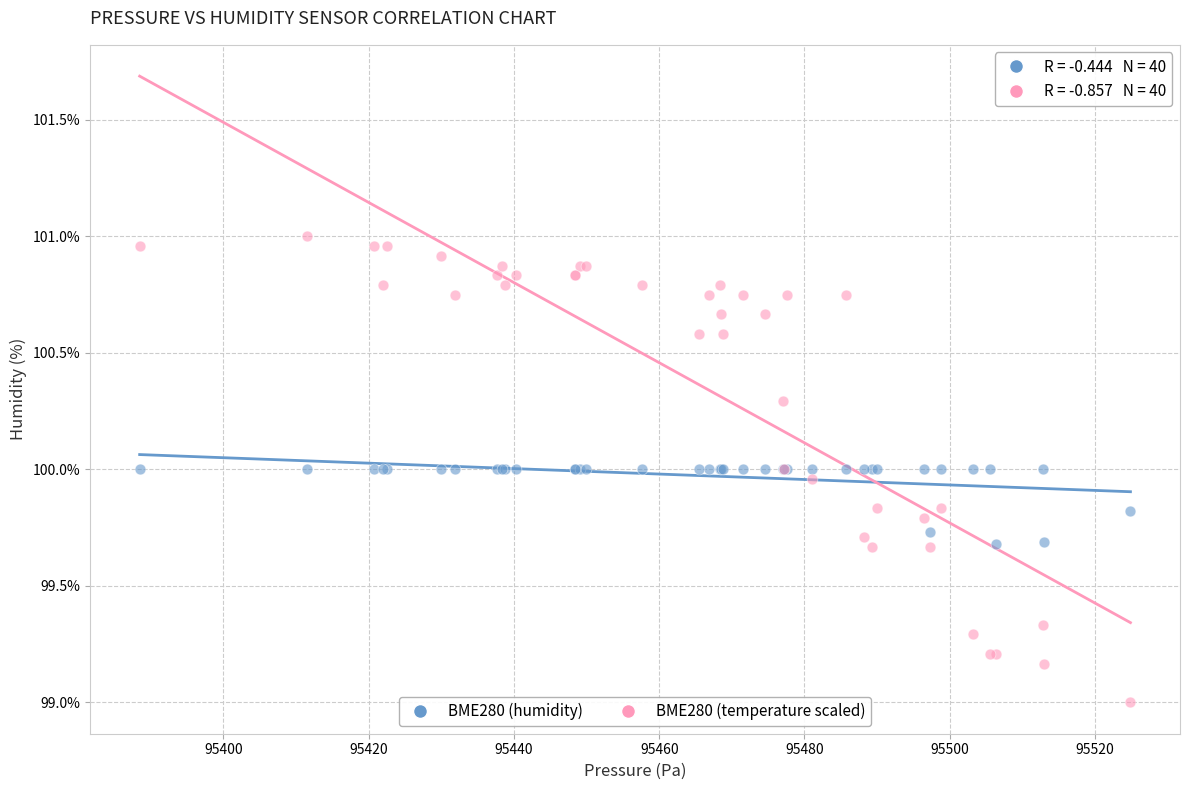

Which series has the widest spread of Y values?

BME280 (temperature scaled)